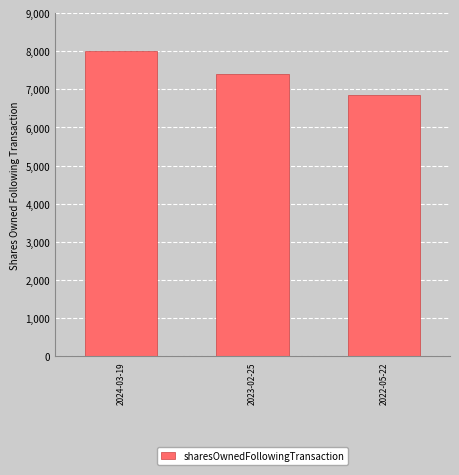

Count the values in the range 6842 to 7993.

3